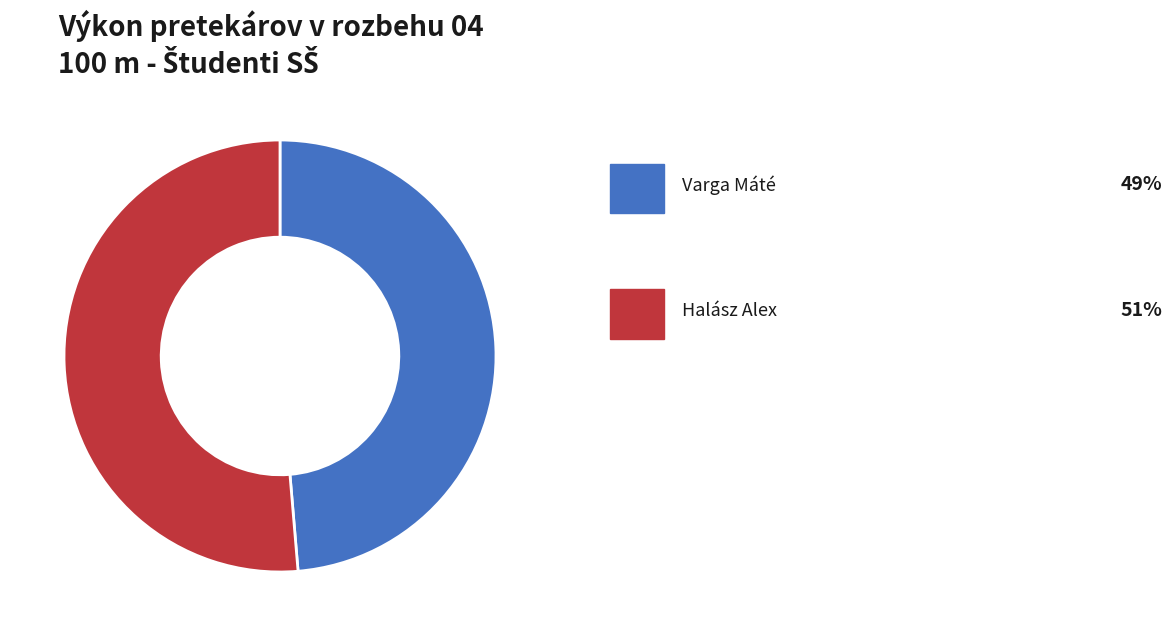

Is there any slice that represents more than half of the pie?

Yes